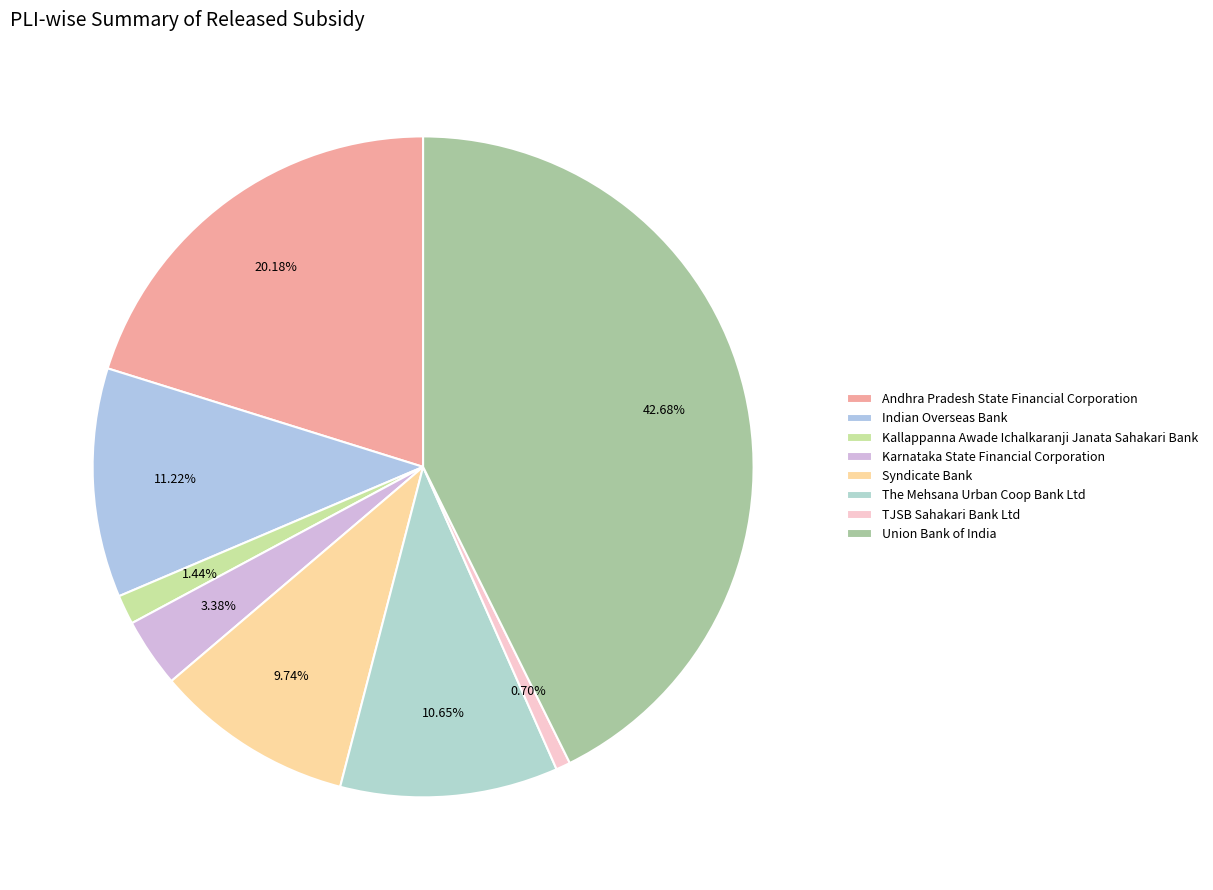

To the nearest percent, what percentage of the pie is TJSB Sahakari Bank Ltd?

1%